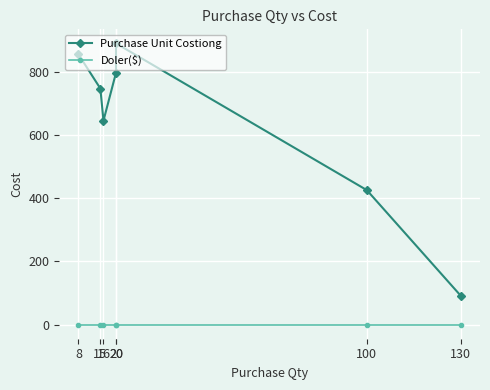

What is the value of the Purchase Unit Costiong point at the 7th from the left?

91.0